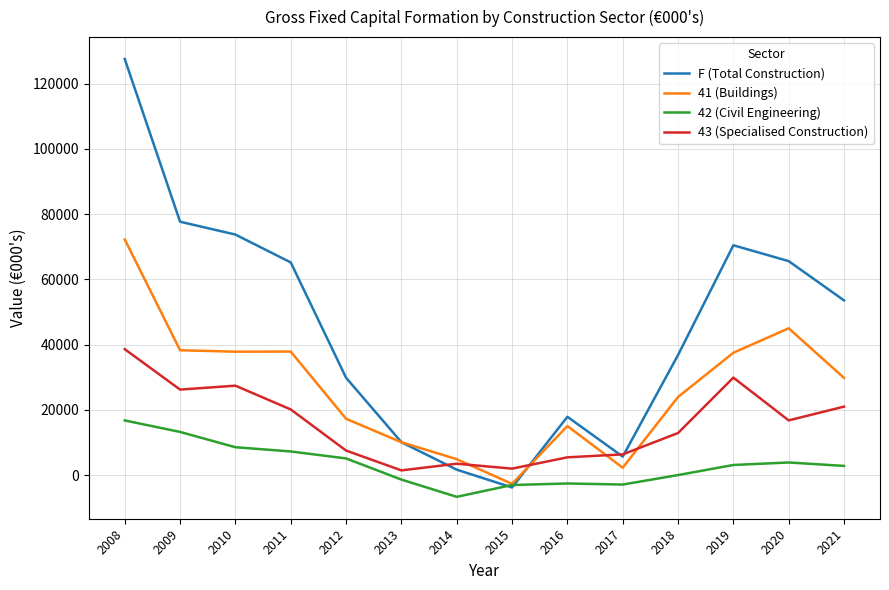

At how many categories does at least one series exceed 8818?

11